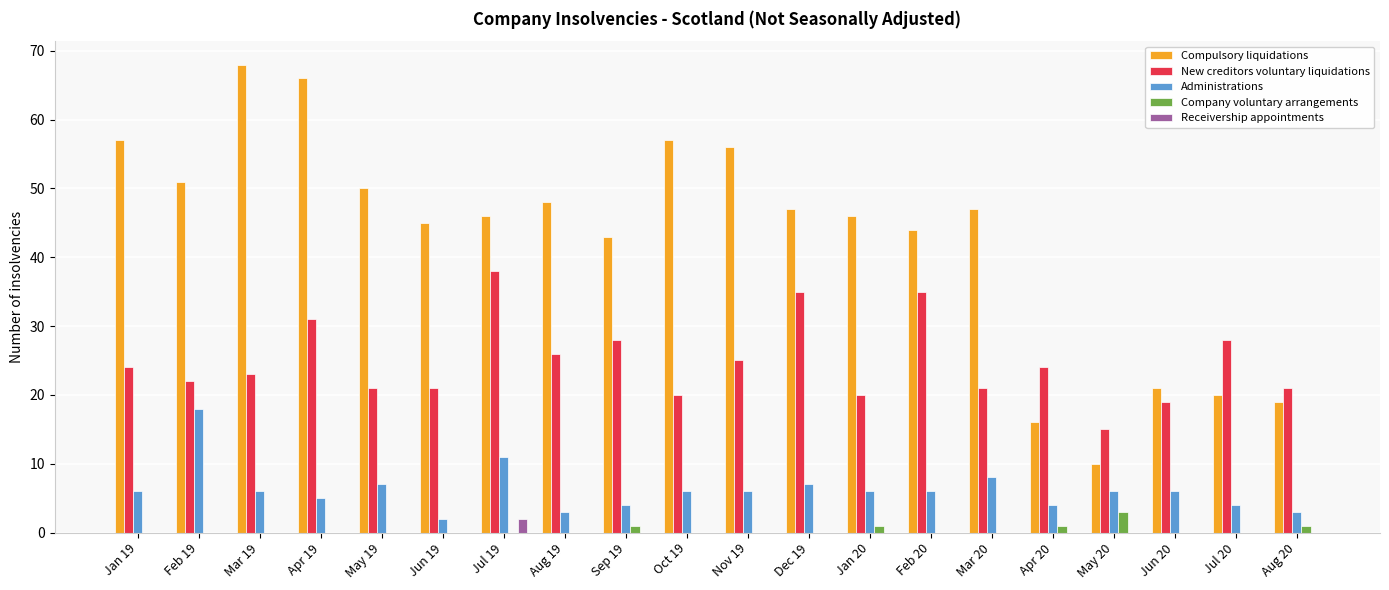

Between May 20 and Jun 20, which series saw the biggest shift?

Compulsory liquidations